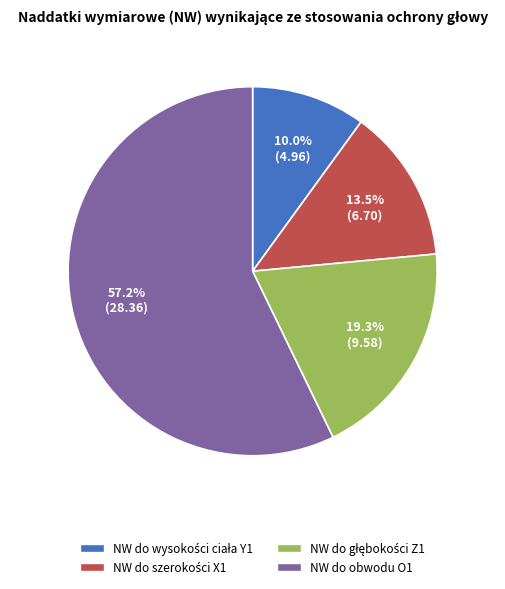

Which category accounts for the majority?

NW do obwodu O1